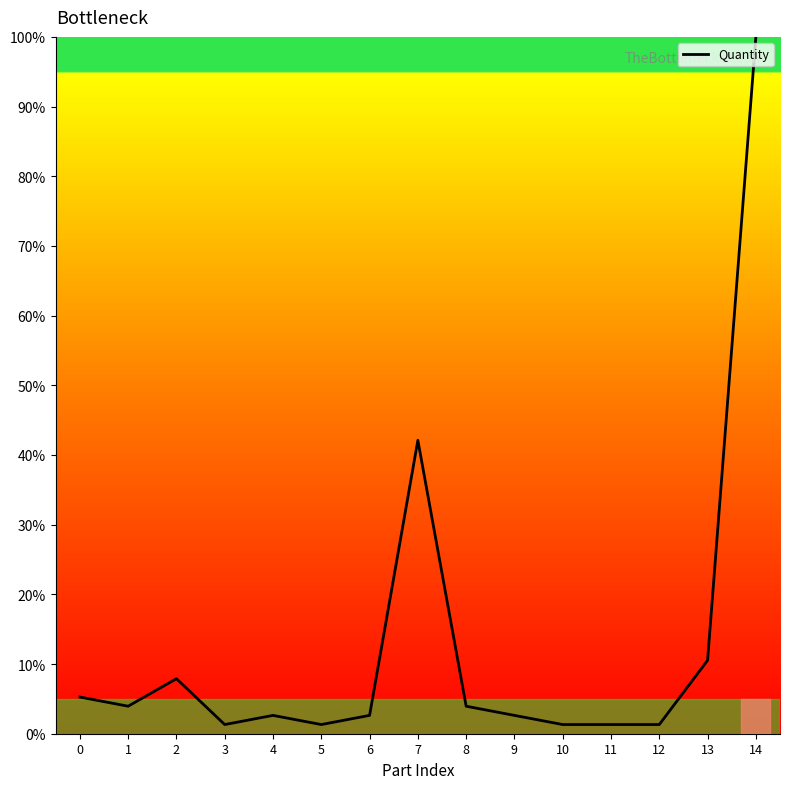

True or false: the data shows 3.9 at 8.

True